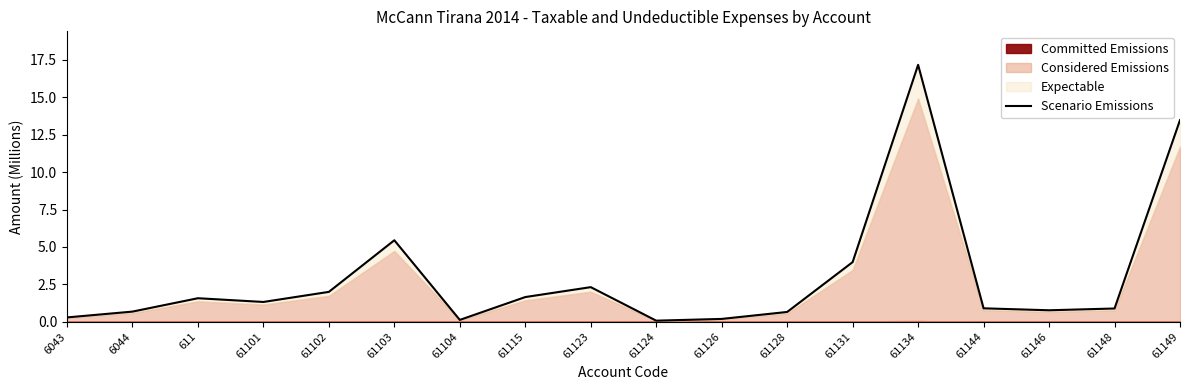

Reading left to right, what are all the values shown in this chart?

6043=0.3	6044=0.7	611=1.6	61101=1.3	61102=2.0	61103=5.4	61104=0.1	61115=1.6	61123=2.3	61124=0.1	61126=0.2	61128=0.7	61131=4.0	61134=17.2	61144=0.9	61146=0.8	61148=0.9	61149=13.5